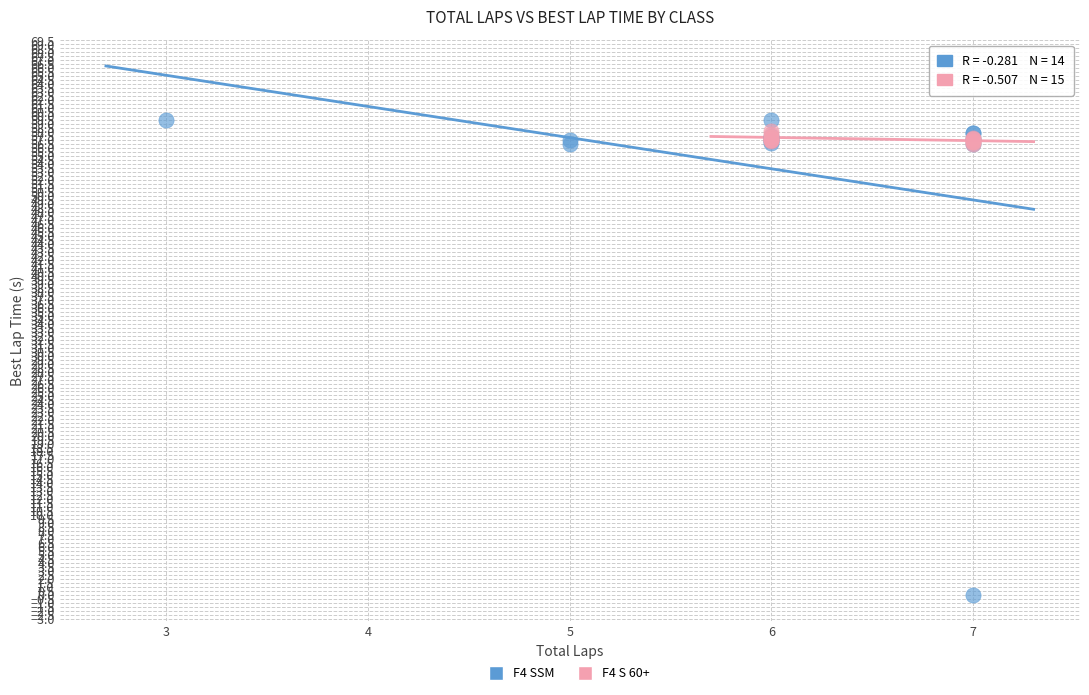

Which series reaches the minimum Y coordinate?

F4 SSM